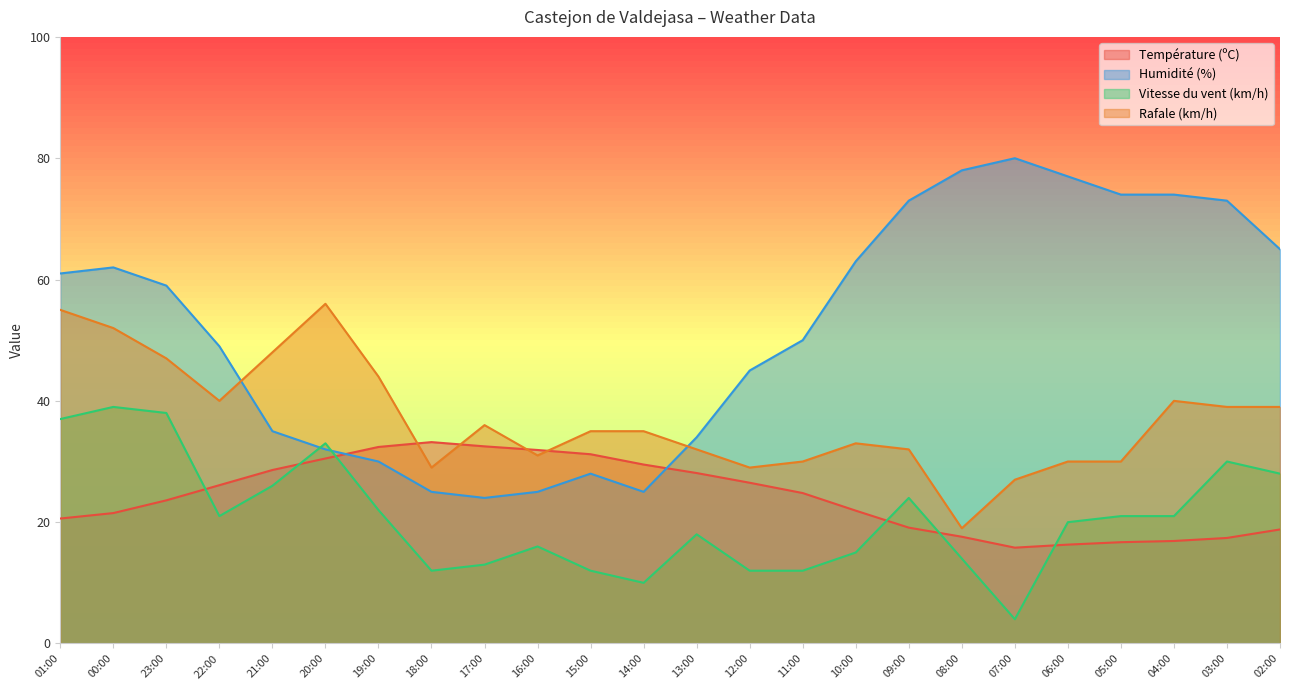

At which label does Température (ºC) reach its minimum?

07:00